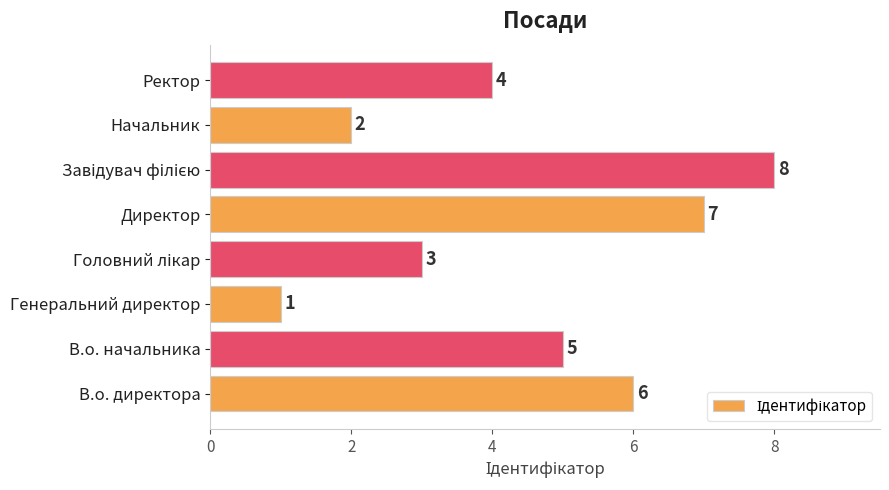

What is the maximum value shown in the chart?

8